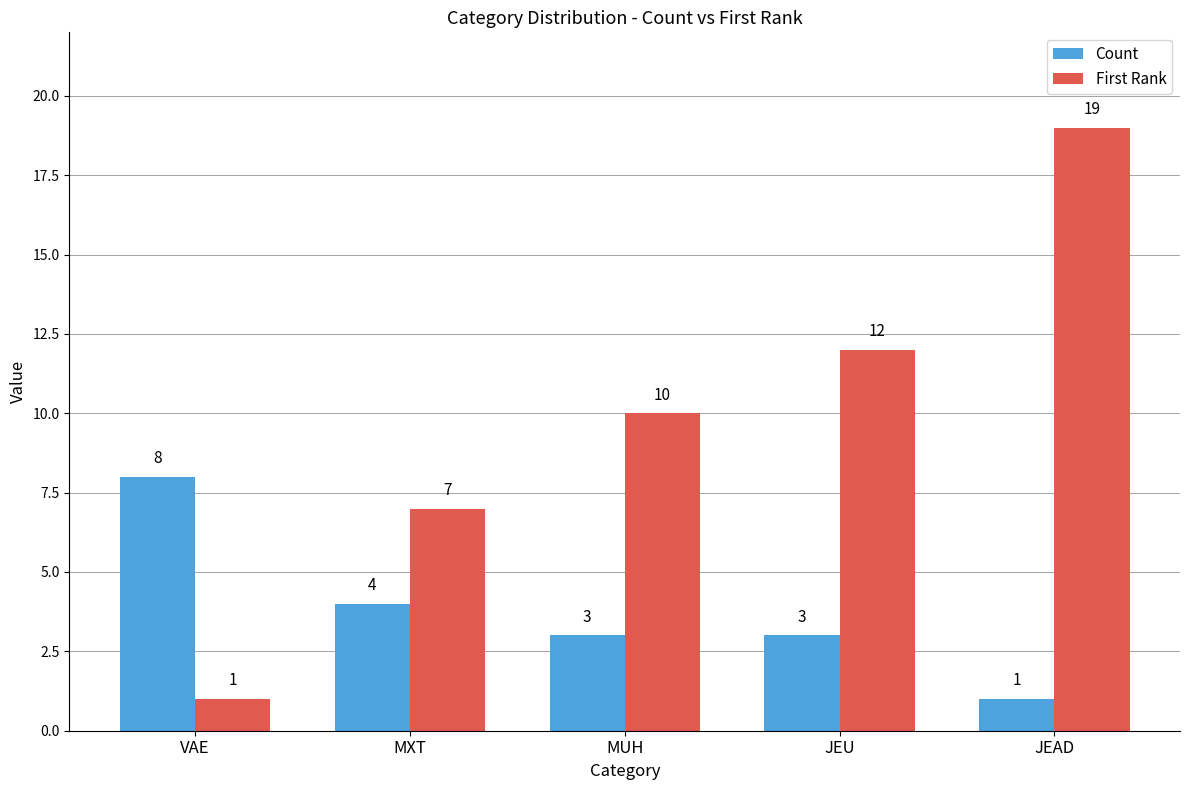

Where does the Count series first go above 3?

VAE